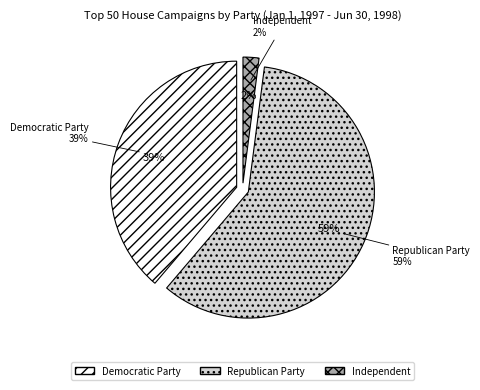

How many slices are in this pie chart?

3